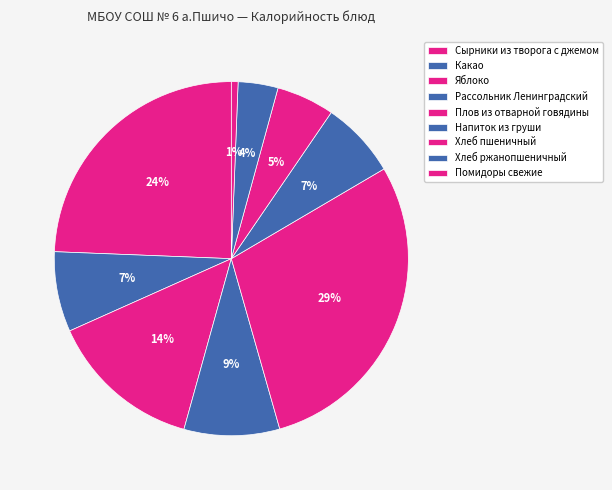

How many slices are in this pie chart?

9